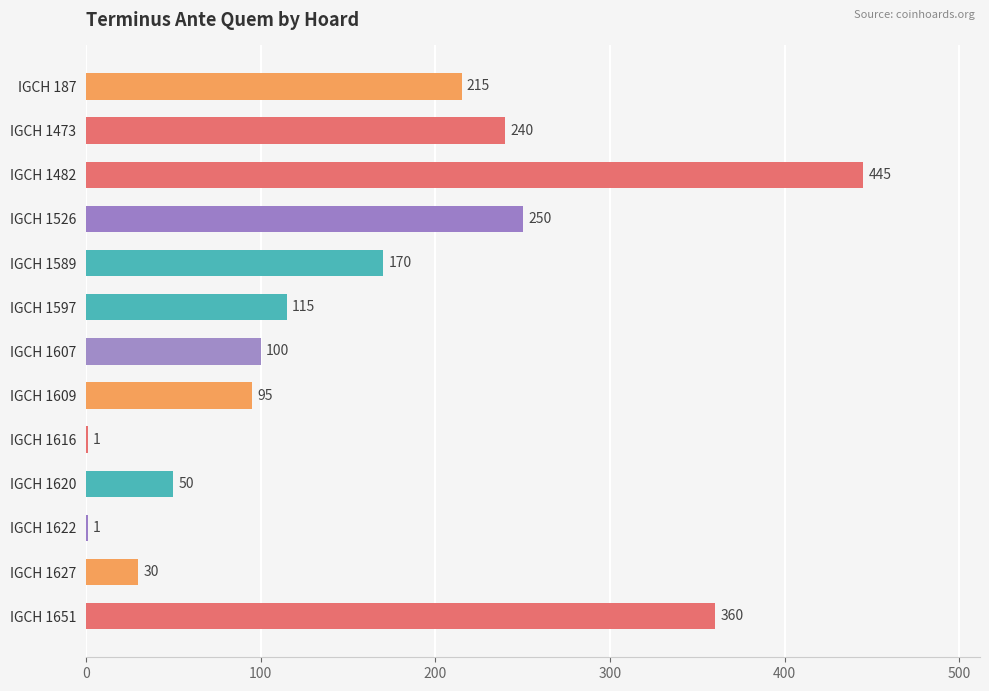

Reading top to bottom, transcribe all the data shown in this chart.

IGCH 187=215	IGCH 1473=240	IGCH 1482=445	IGCH 1526=250	IGCH 1589=170	IGCH 1597=115	IGCH 1607=100	IGCH 1609=95	IGCH 1616=1	IGCH 1620=50	IGCH 1622=1	IGCH 1627=30	IGCH 1651=360